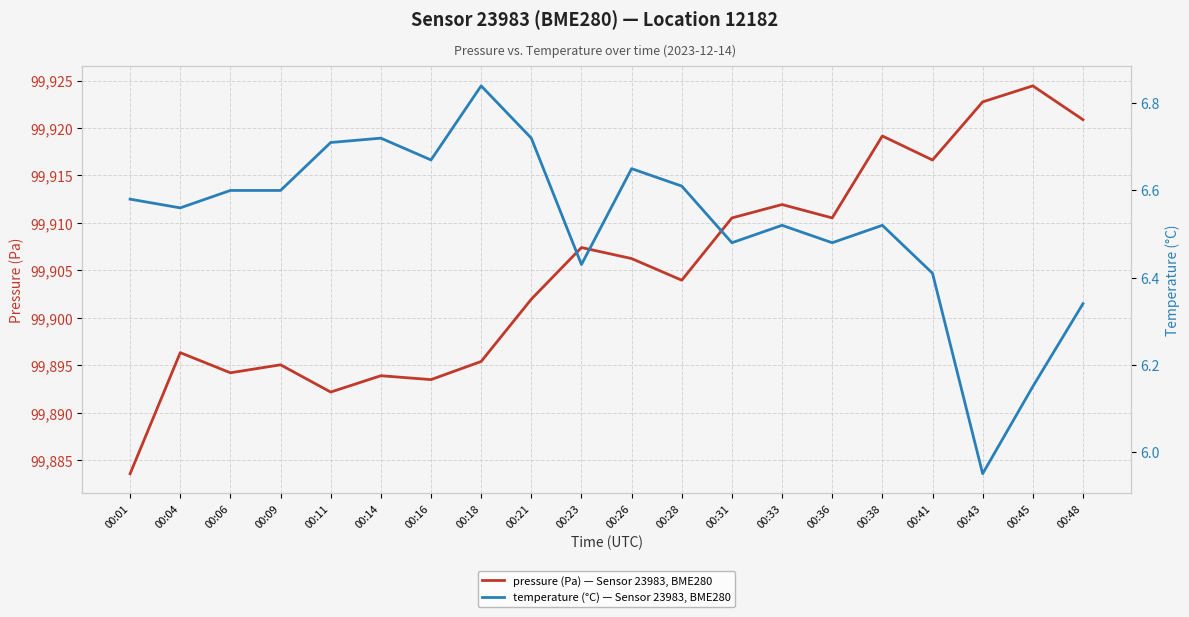

True or false: temperature (°C) — Sensor 23983, BME280 and pressure (Pa) — Sensor 23983, BME280 intersect in this chart.

False